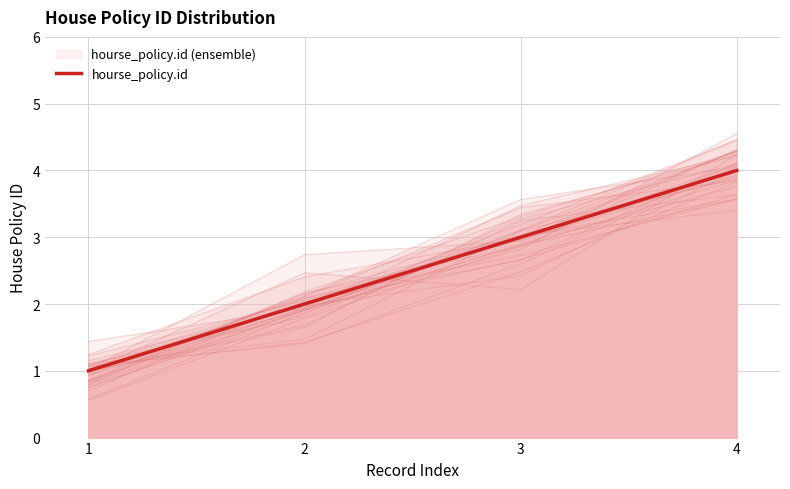

List the labels in order of value, smallest first.

1, 2, 3, 4